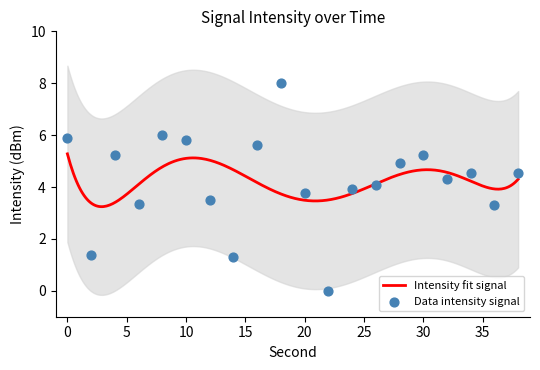

Which has a higher value, 38 or 26?

38